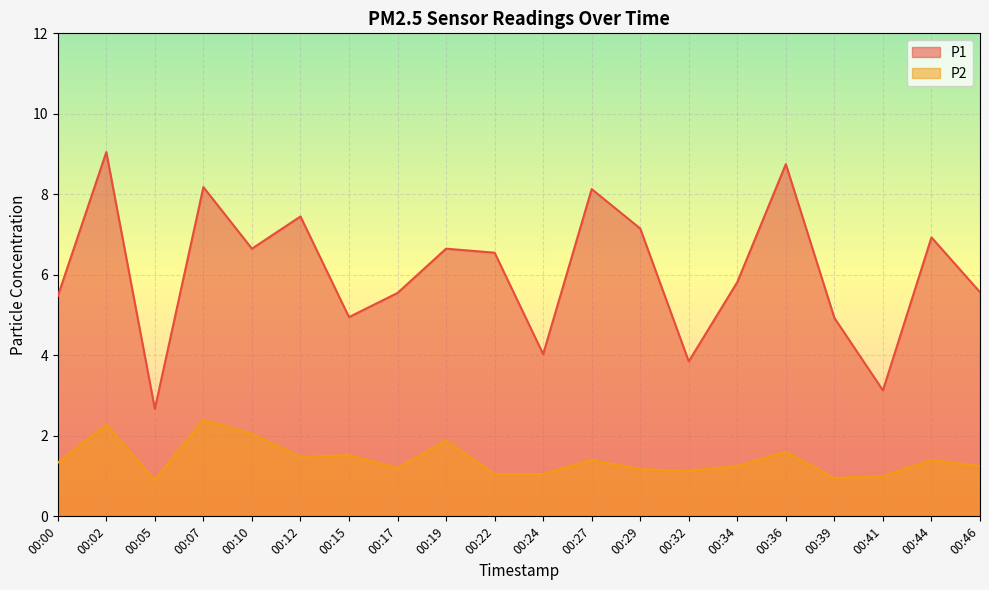

Which series changed the most between 00:07 and 00:15?

P1